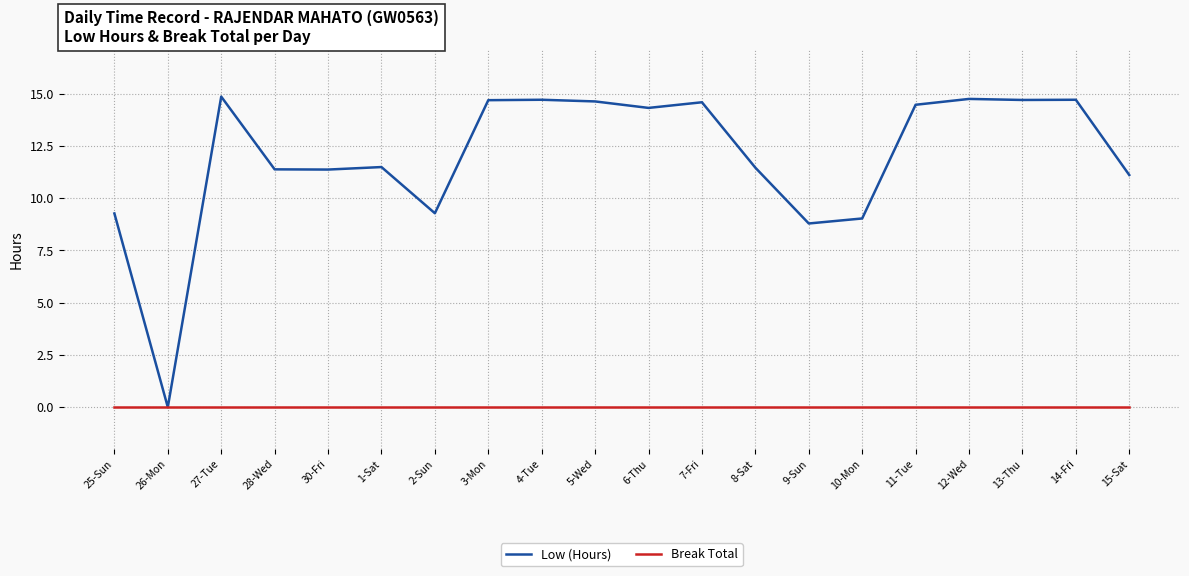

Is the value of Low (Hours) at 27-Tue greater than the value of Break Total at 15-Sat?

Yes